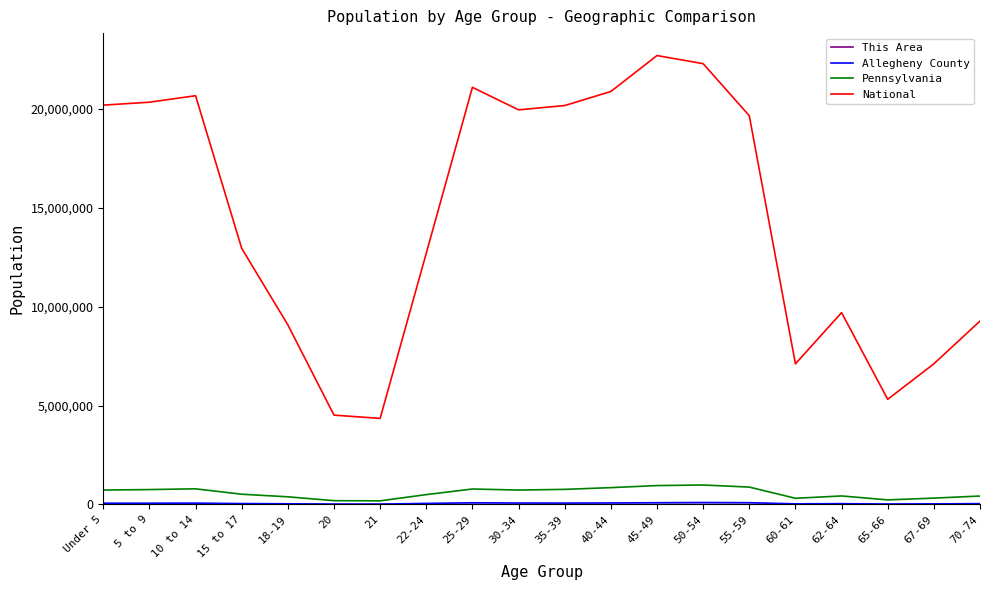

What is the total value across all series at 30-34?

20764588